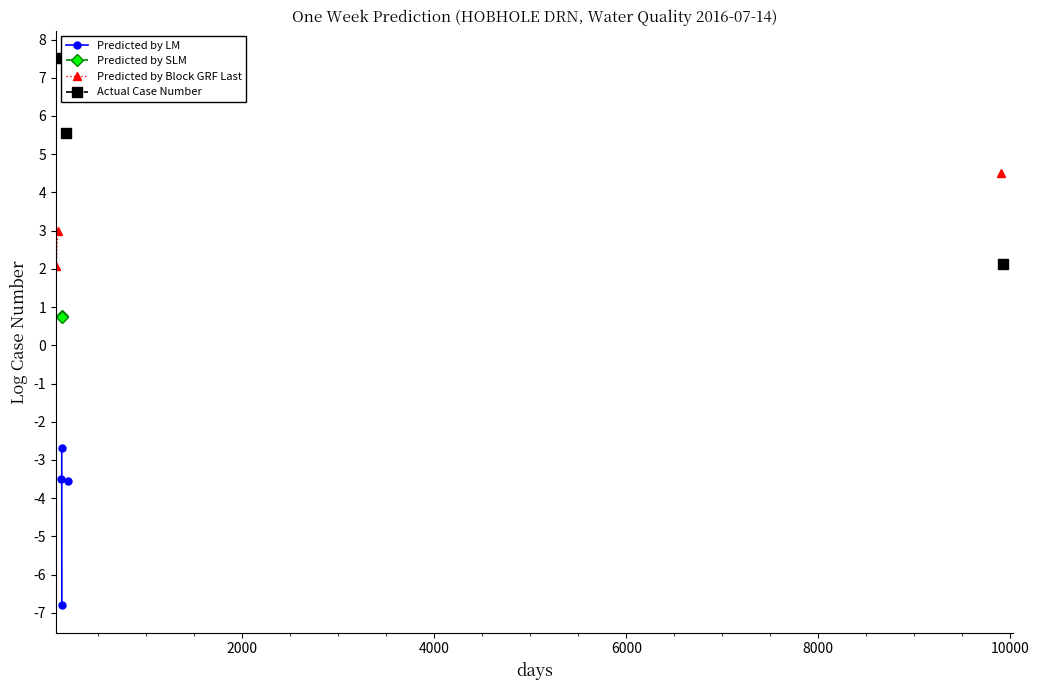

True or false: Predicted by LM has a value of -5.4 at 6000.

False